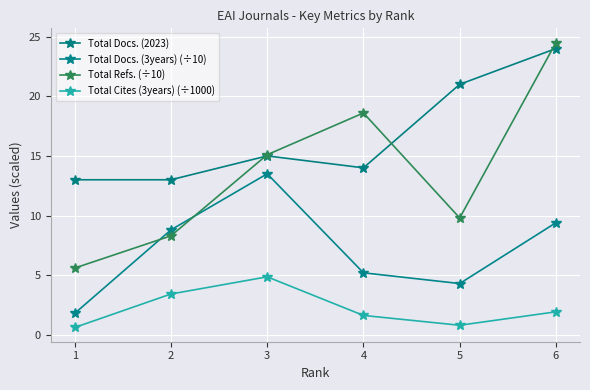

Which series has the widest spread of values?

Total Refs. (÷10)